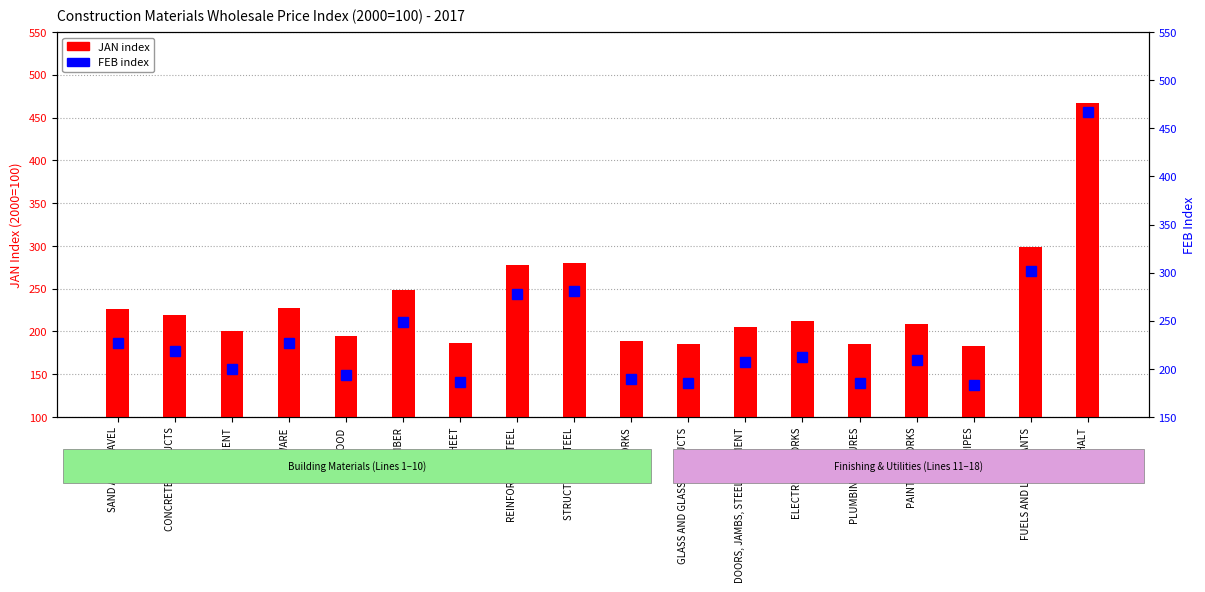

Rank the series by their average value, from lowest to highest.

JAN, FEB